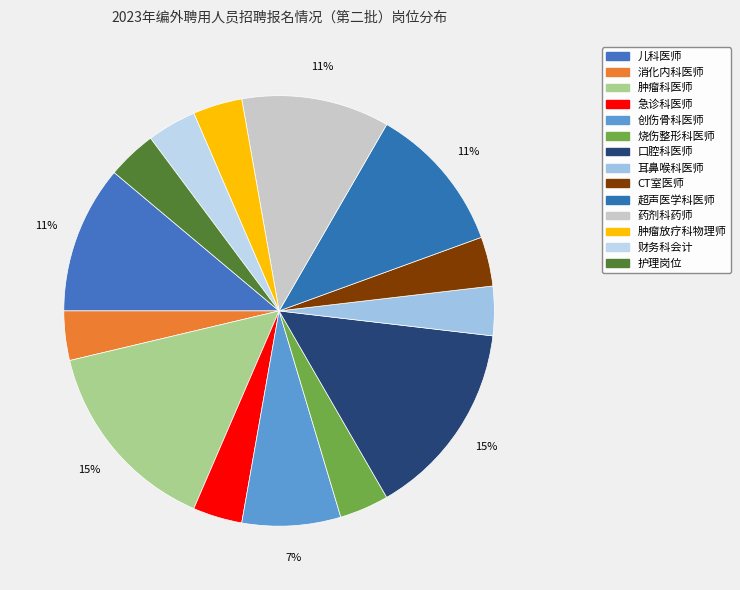

To the nearest percent, what is the average slice percentage?

7%